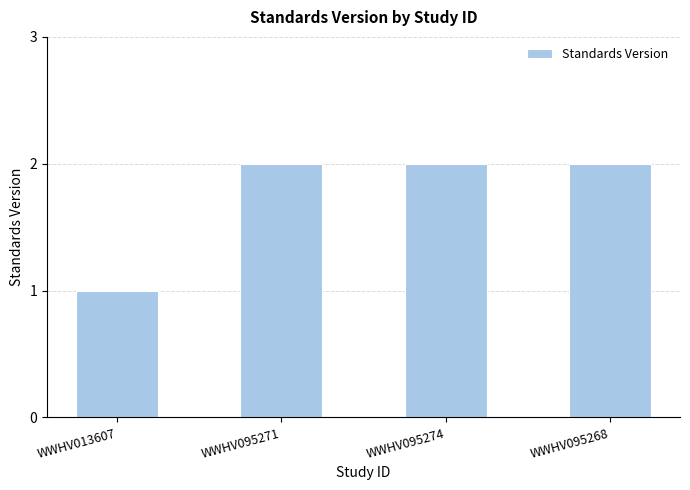

What is the ratio of the value at WWHV013607 to the value at WWHV095274?

0.5